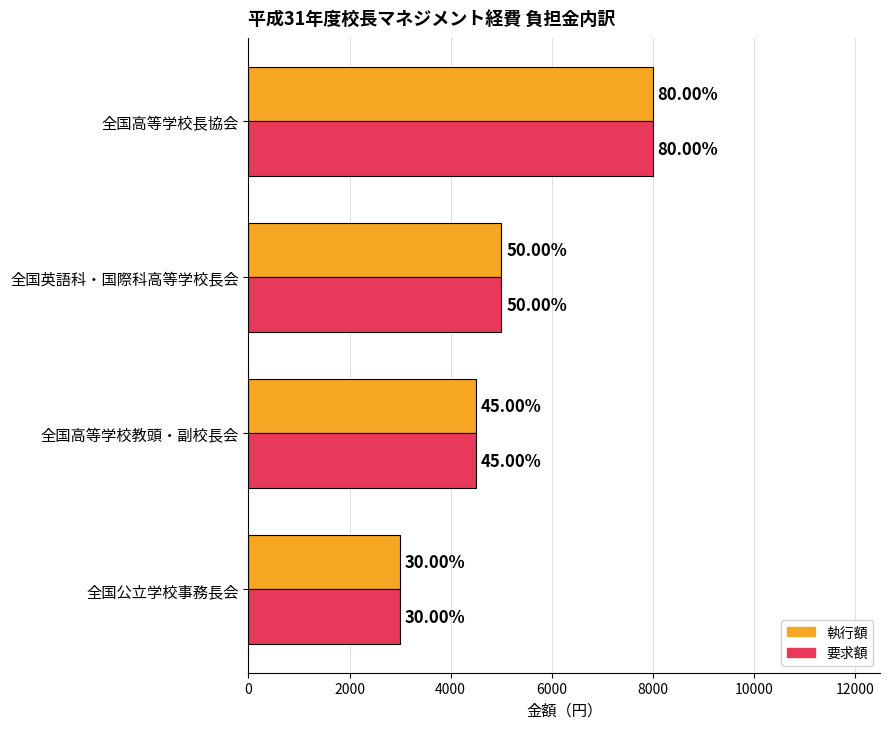

What are all the series names shown in the legend?

執行額, 要求額